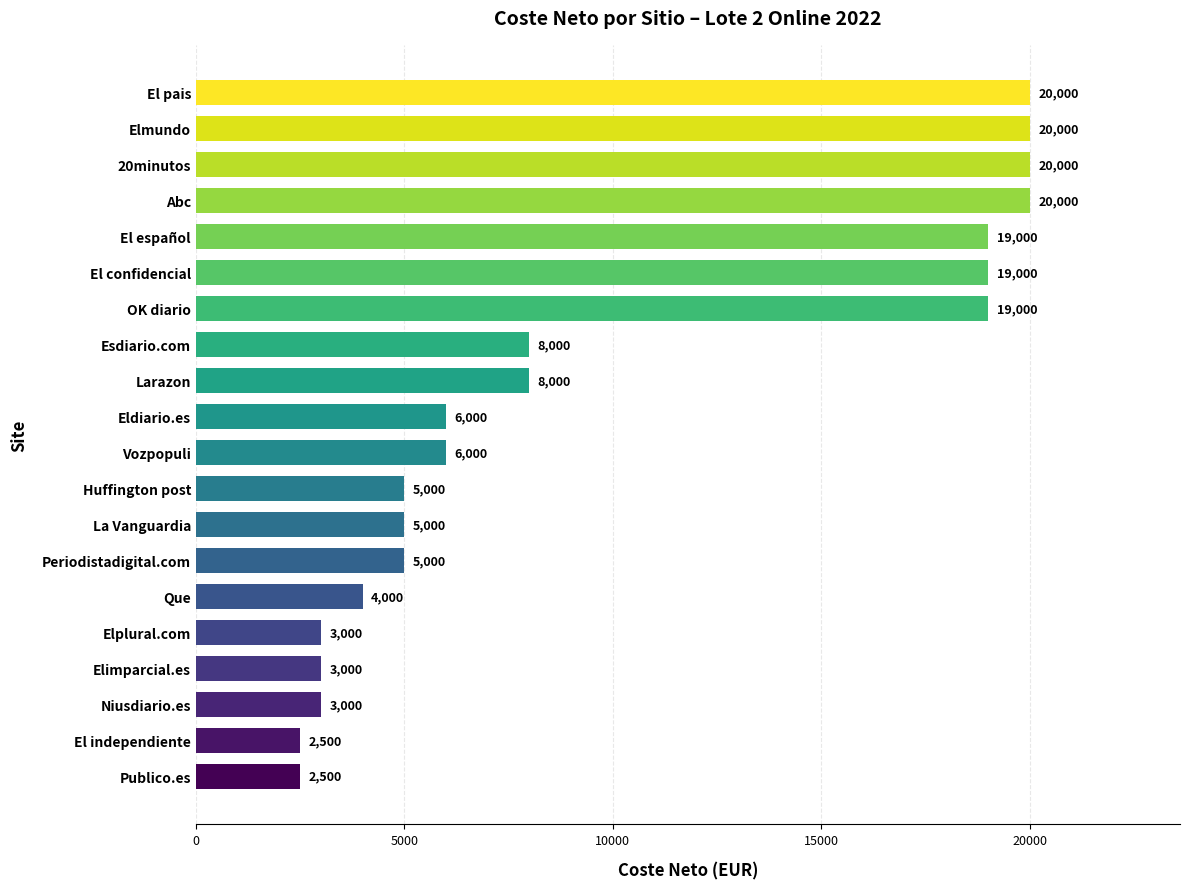

At which label is the value closest to 11249?

Esdiario.com